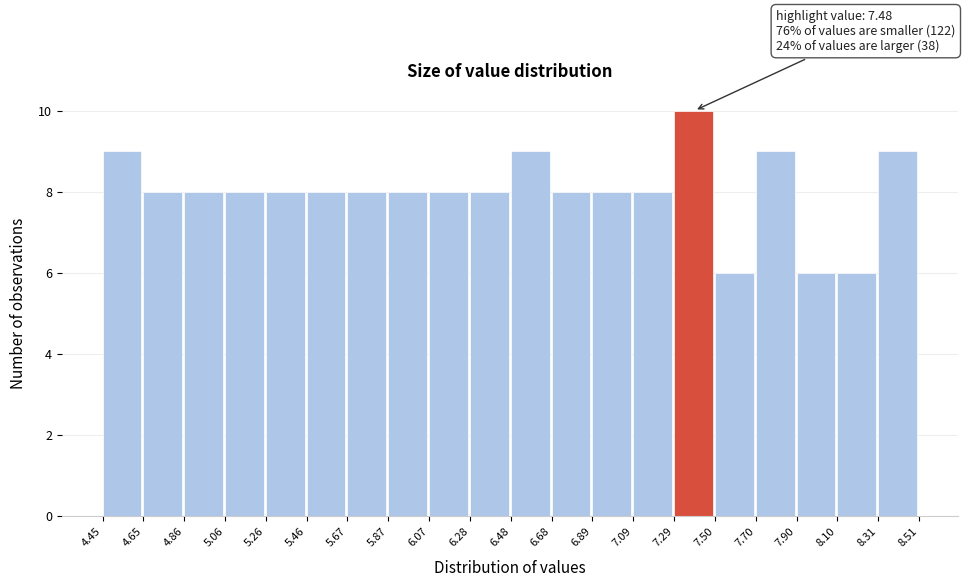

Which range on the x-axis has the tallest bar?

7.29 to 7.50